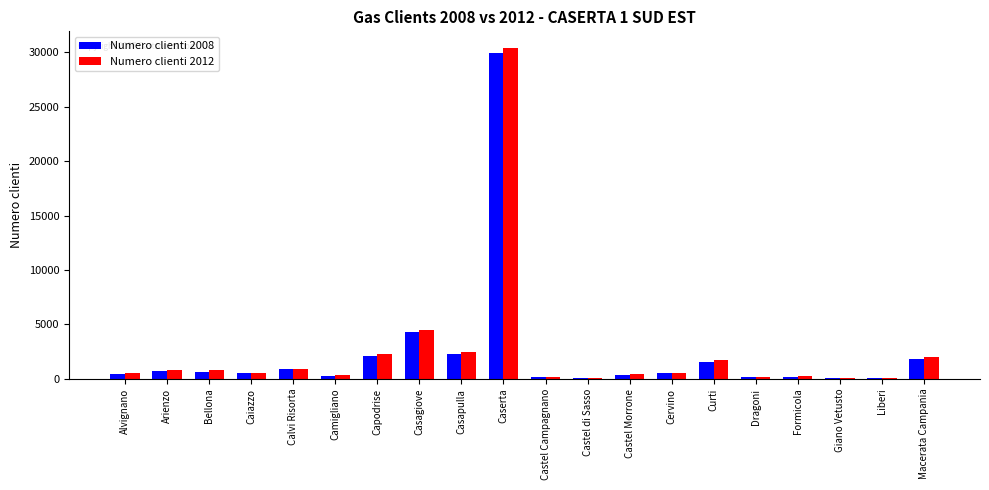

What is the maximum value shown in the chart?

30407